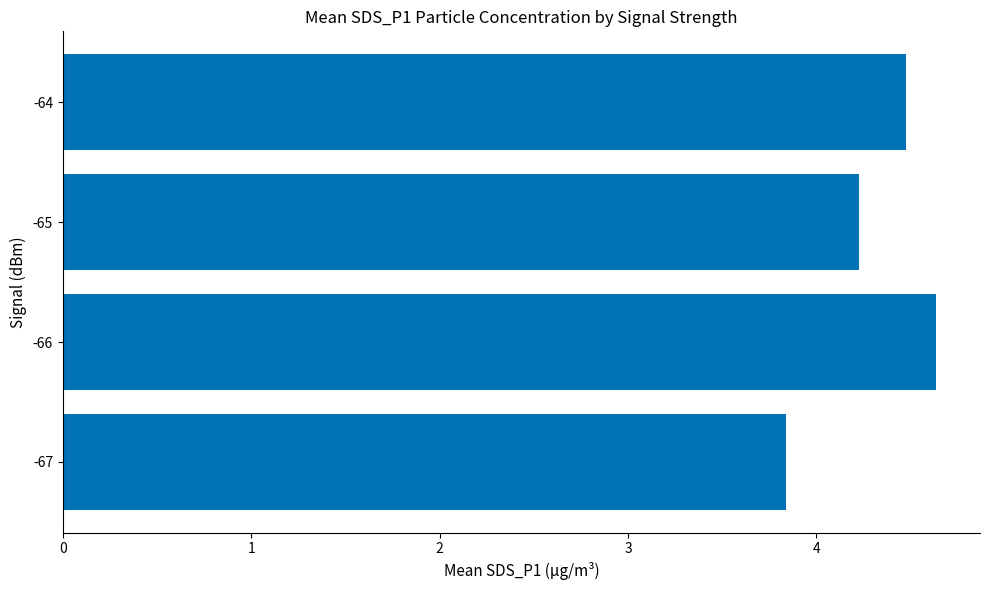

How many data points are above 4?

3